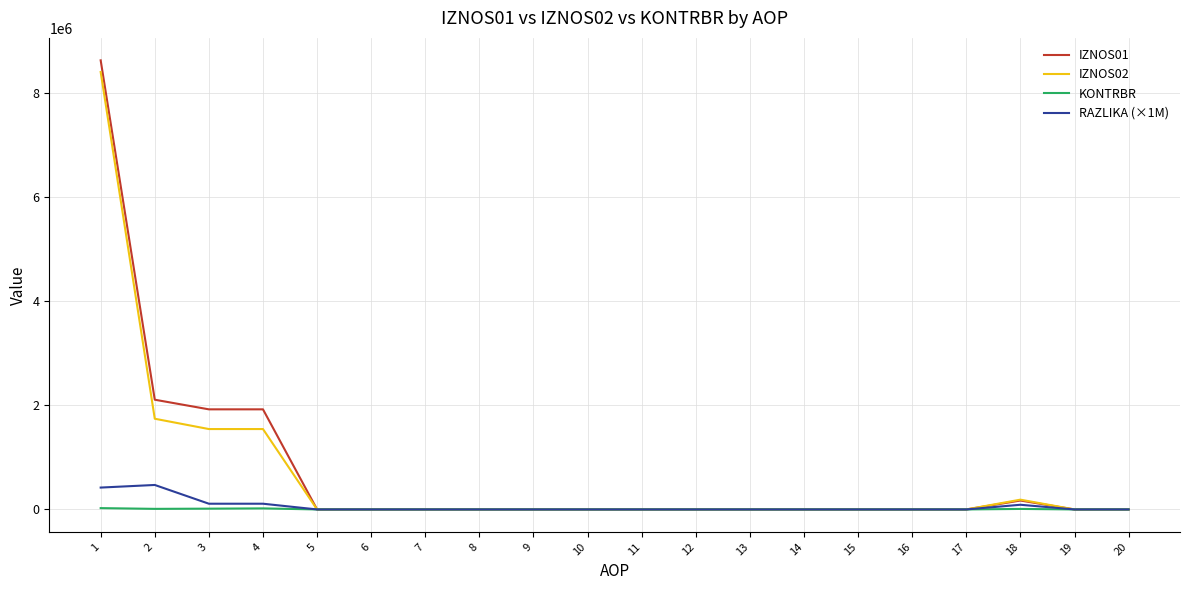

What is the greatest value displayed?

8622572.0